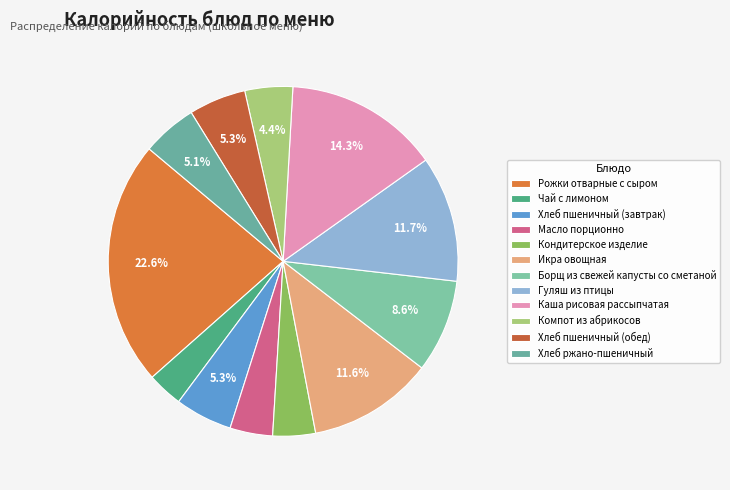

What is the change in value from Рожки отварные с сыром to Борщ из свежей капусты со сметаной?

-235.0